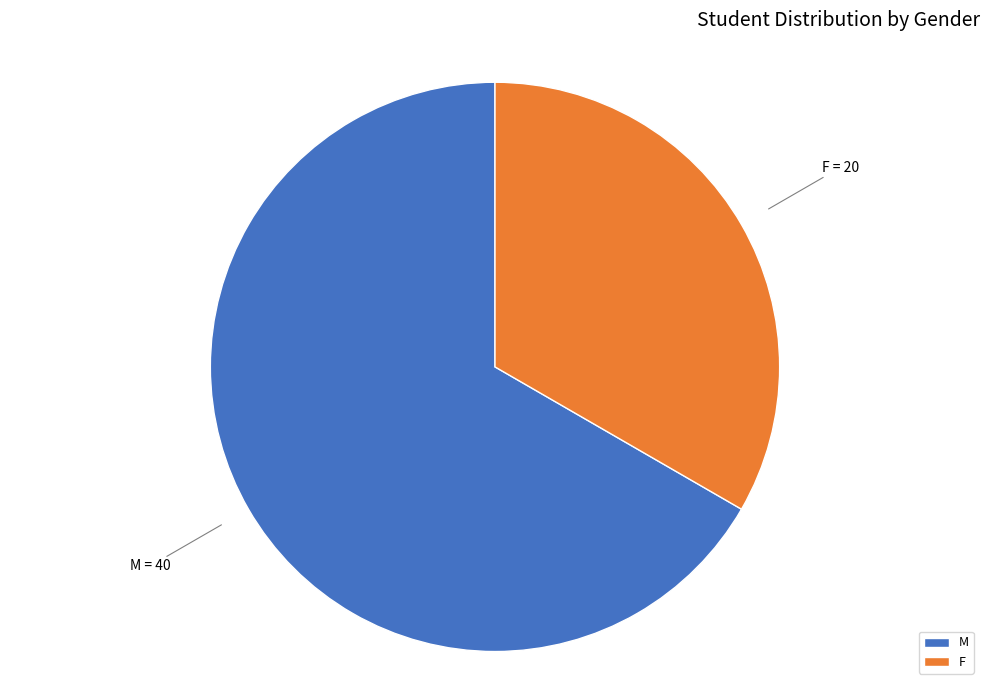

Is the sum of M and F greater than half?

Yes